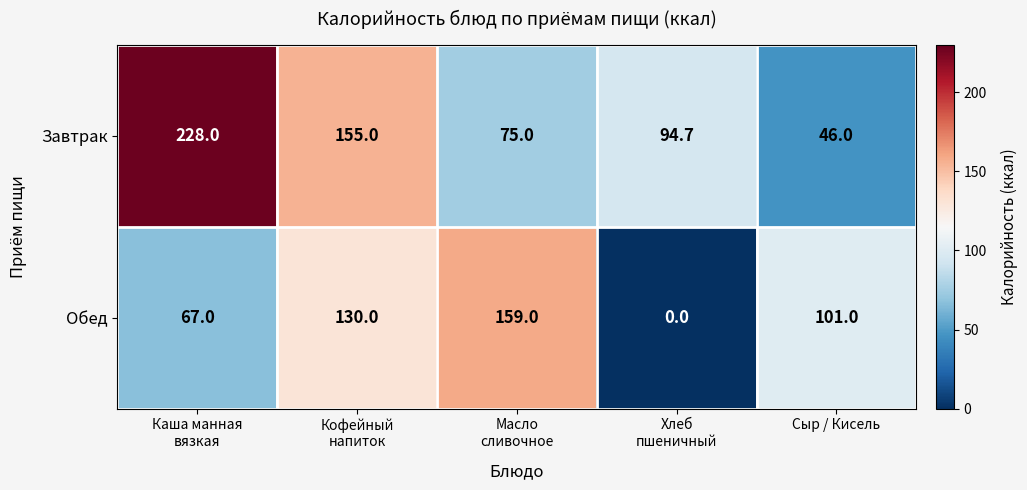

Count the Завтрак values in the range 75 to 155.

3